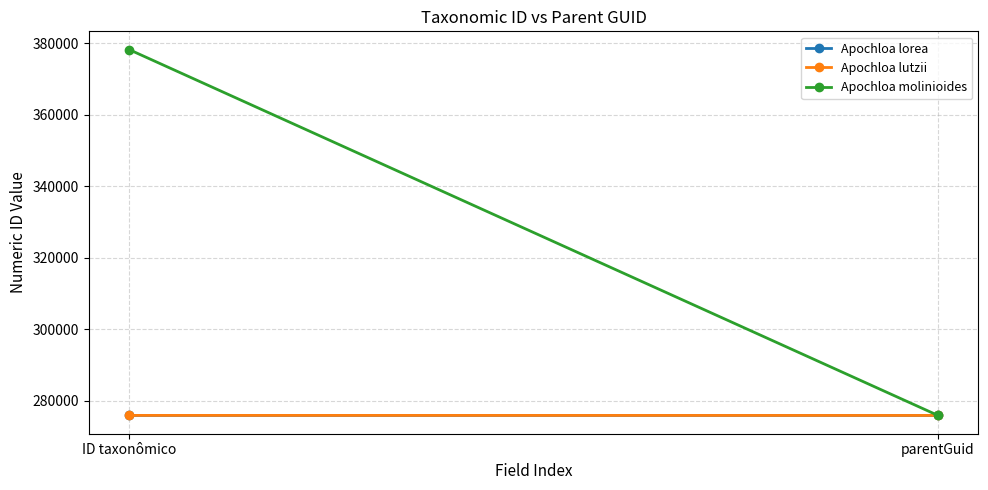

What is the total value across all series at ID taxonômico?

930076